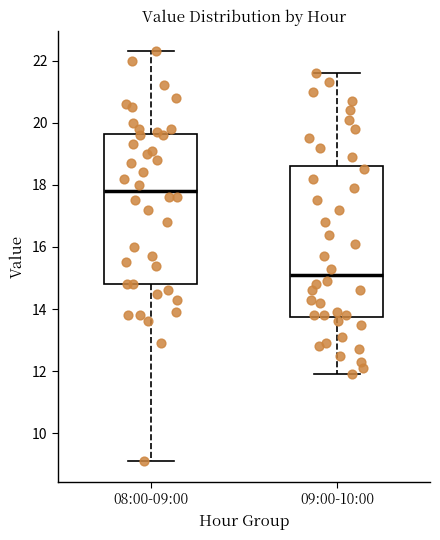

Reading left to right, read every box against the y-axis: the position of its median line, the range the box covers, and the ends of its whiskers. The values are not printed on the chart, so give them approximately, as read against the axis.

08:00-09:00: median 17.8, box 14.8 to 19.6, whiskers 9.2 to 22.4
09:00-10:00: median 15.2, box 13.8 to 18.6, whiskers 12.0 to 21.6